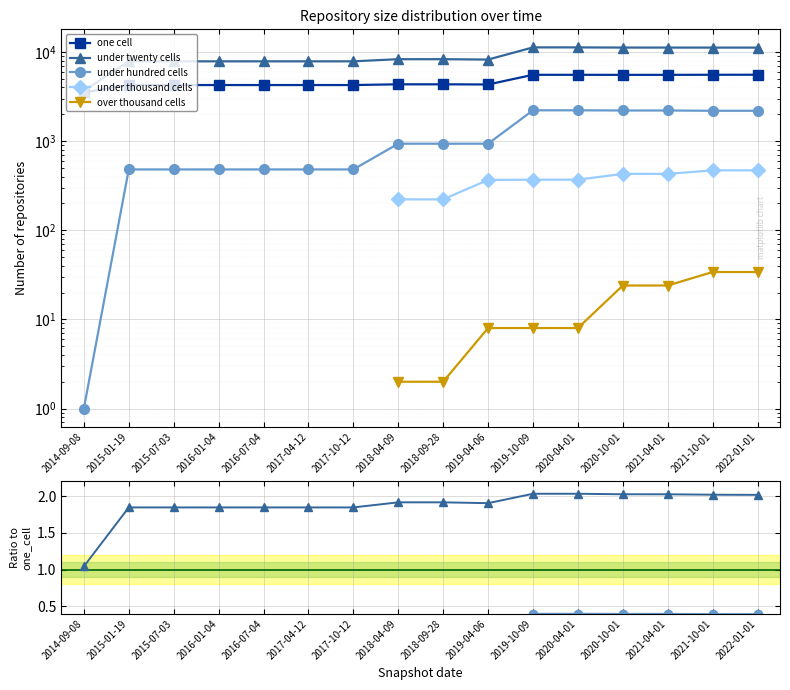

How many lines are shown in the chart?

5